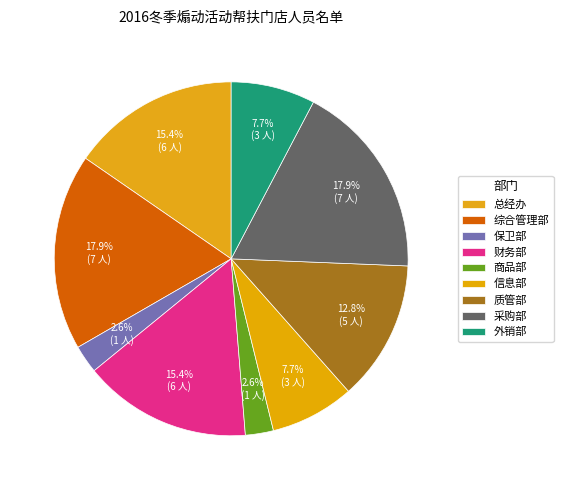

Does 综合管理部 account for over 50% of the chart?

No